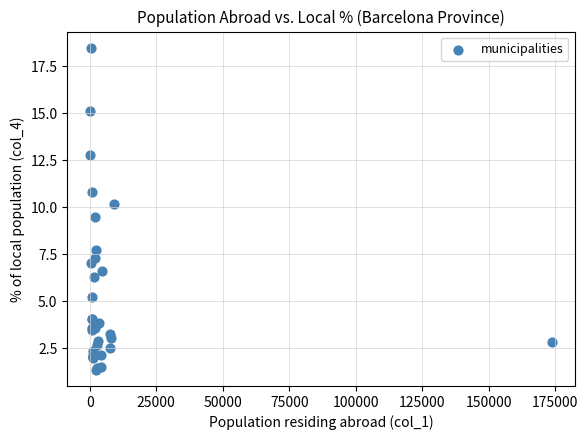

What Y value in the scatter plot is closest to 9?

9.5